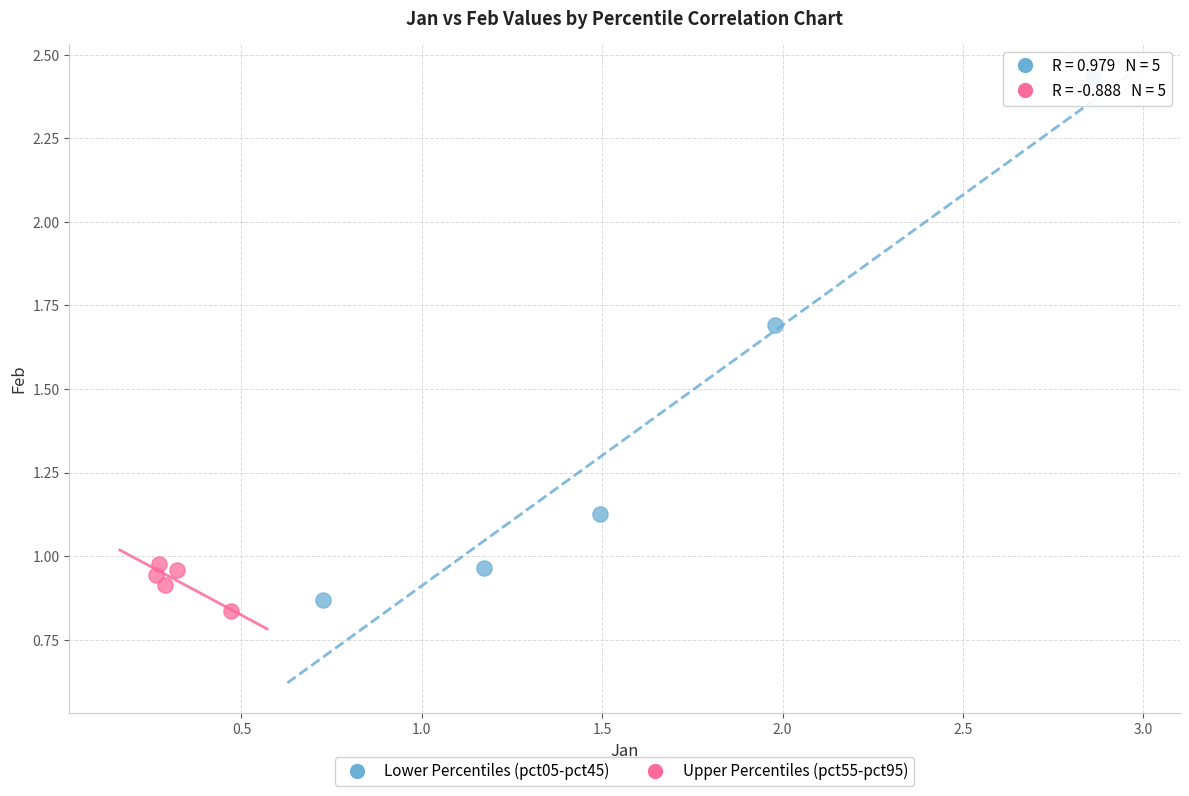

Which series has the largest Y range (max minus min)?

Lower Percentiles (pct05-pct45)